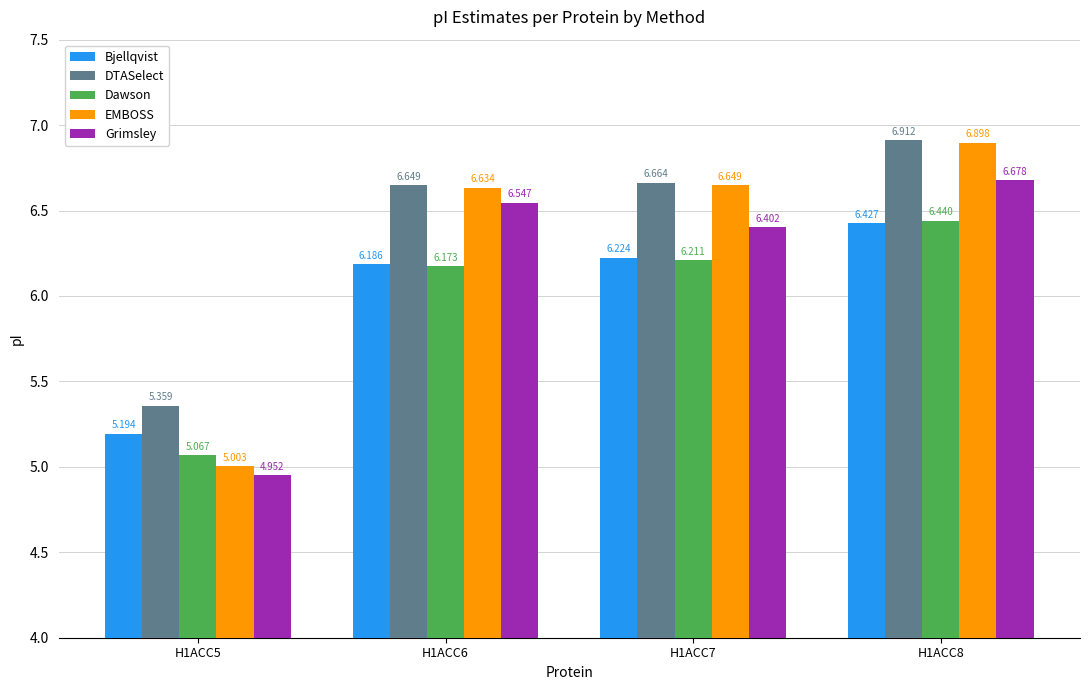

What value does the DTASelect series have at H1ACC8?

6.9